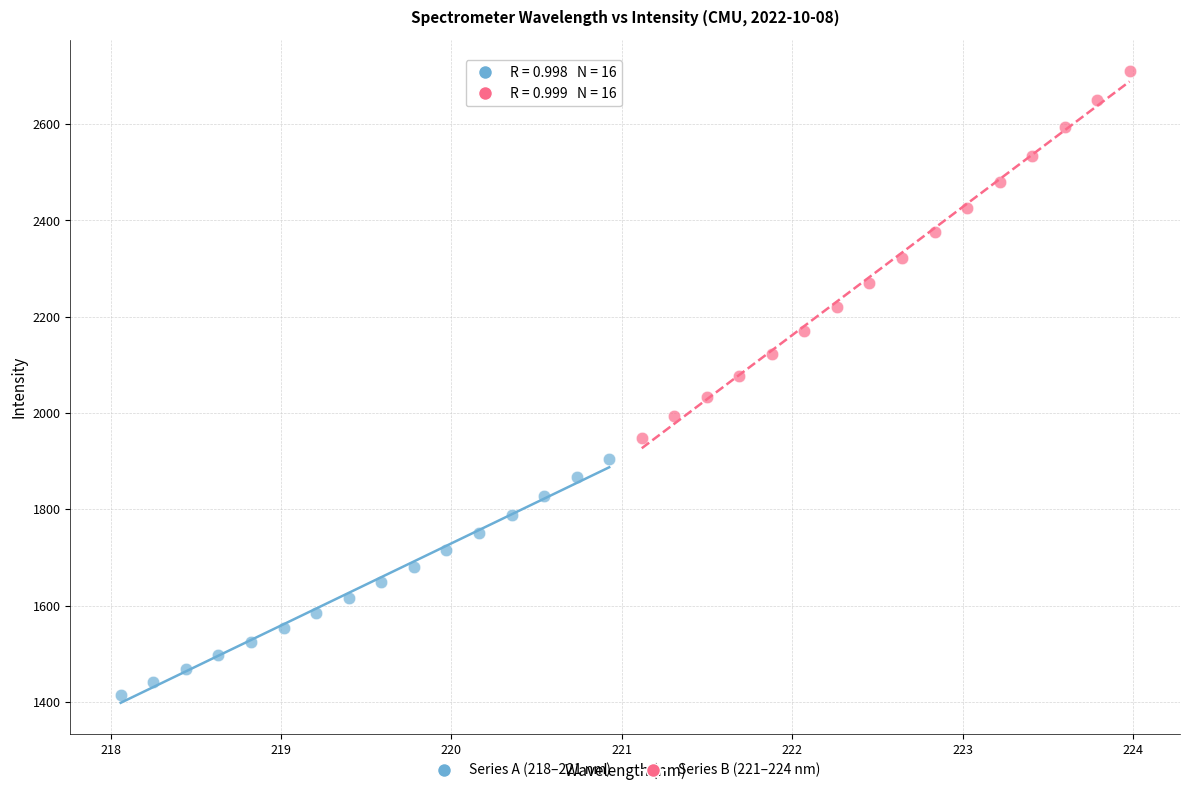

Which series reaches the maximum Y coordinate?

Series B (221–224 nm)